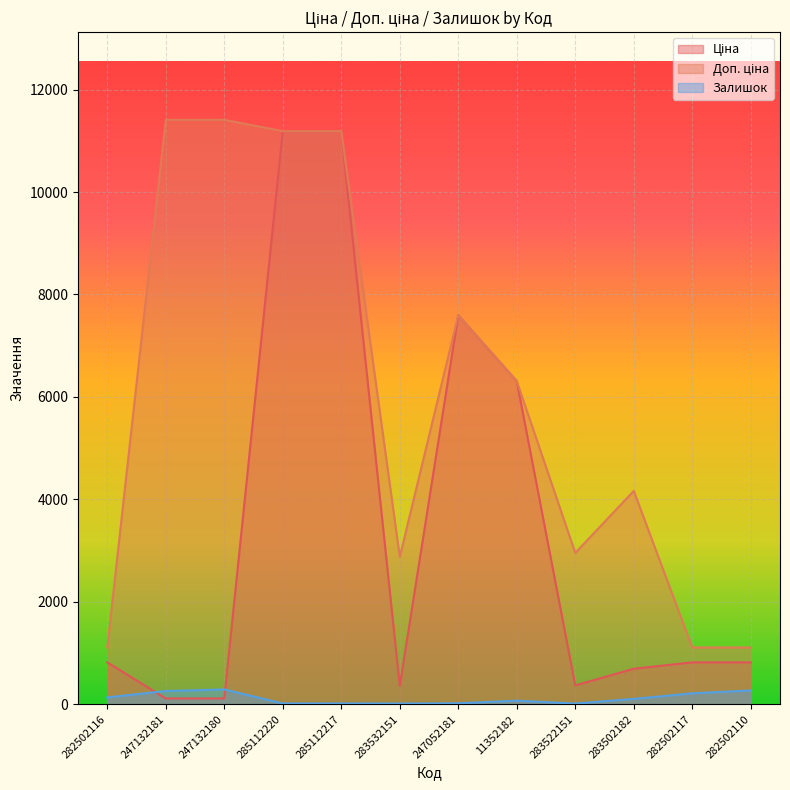

How many values in the Залишок series are below 106?

6